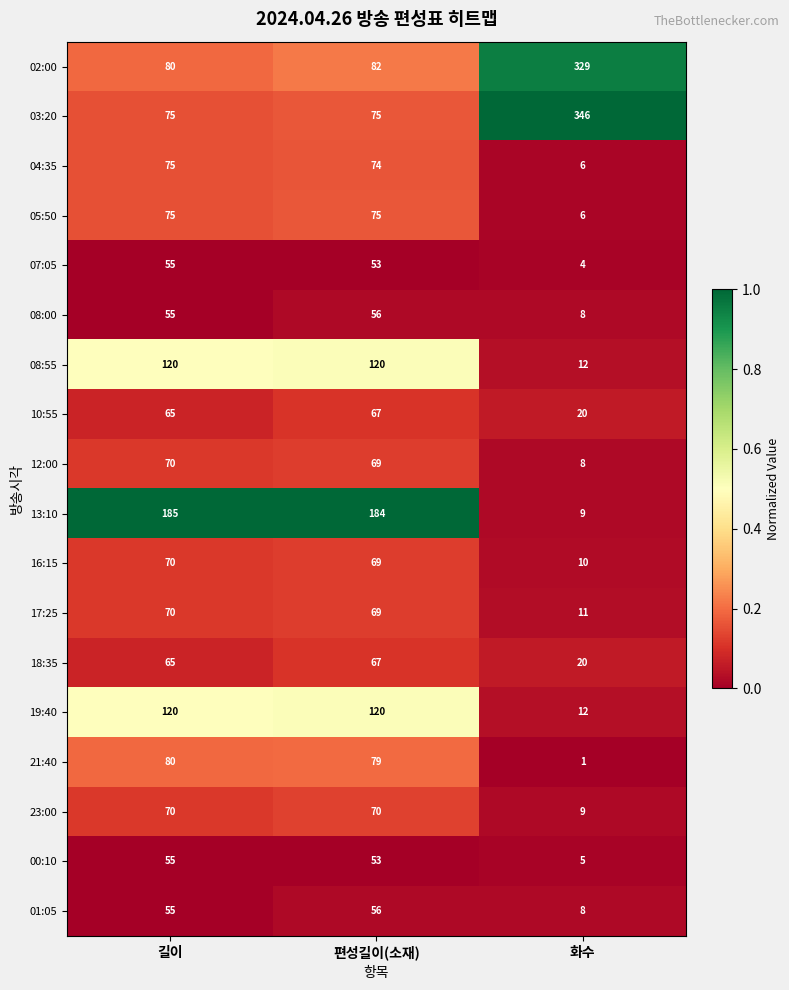

What is the sum of the 18:35 values at 화수 and 편성길이(소재)?

87